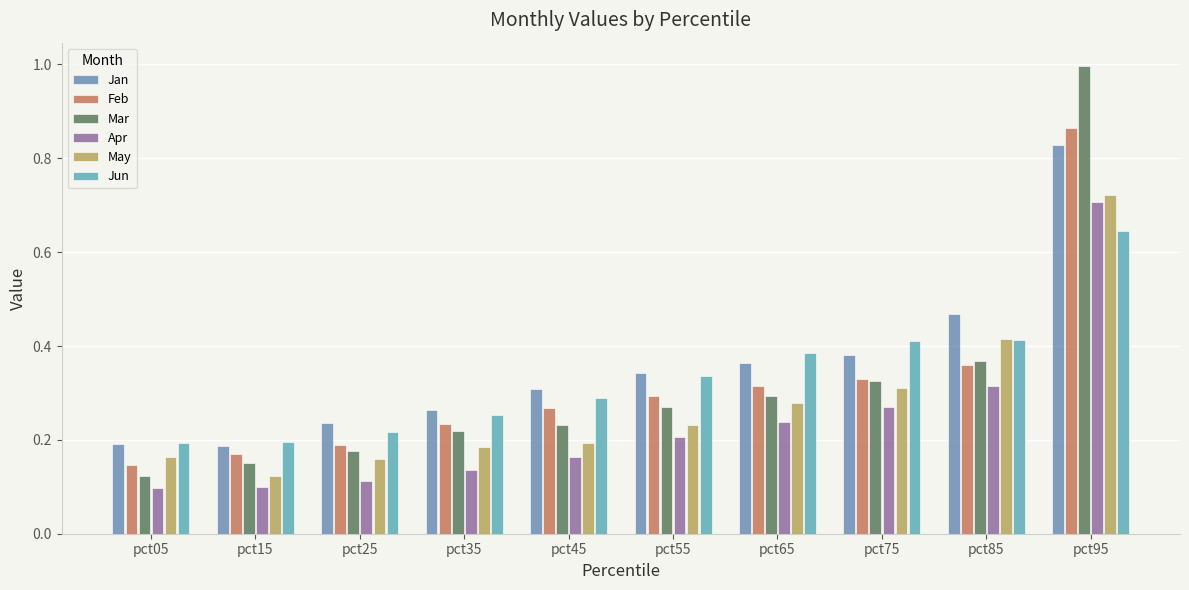

How many bars are there in total?

60